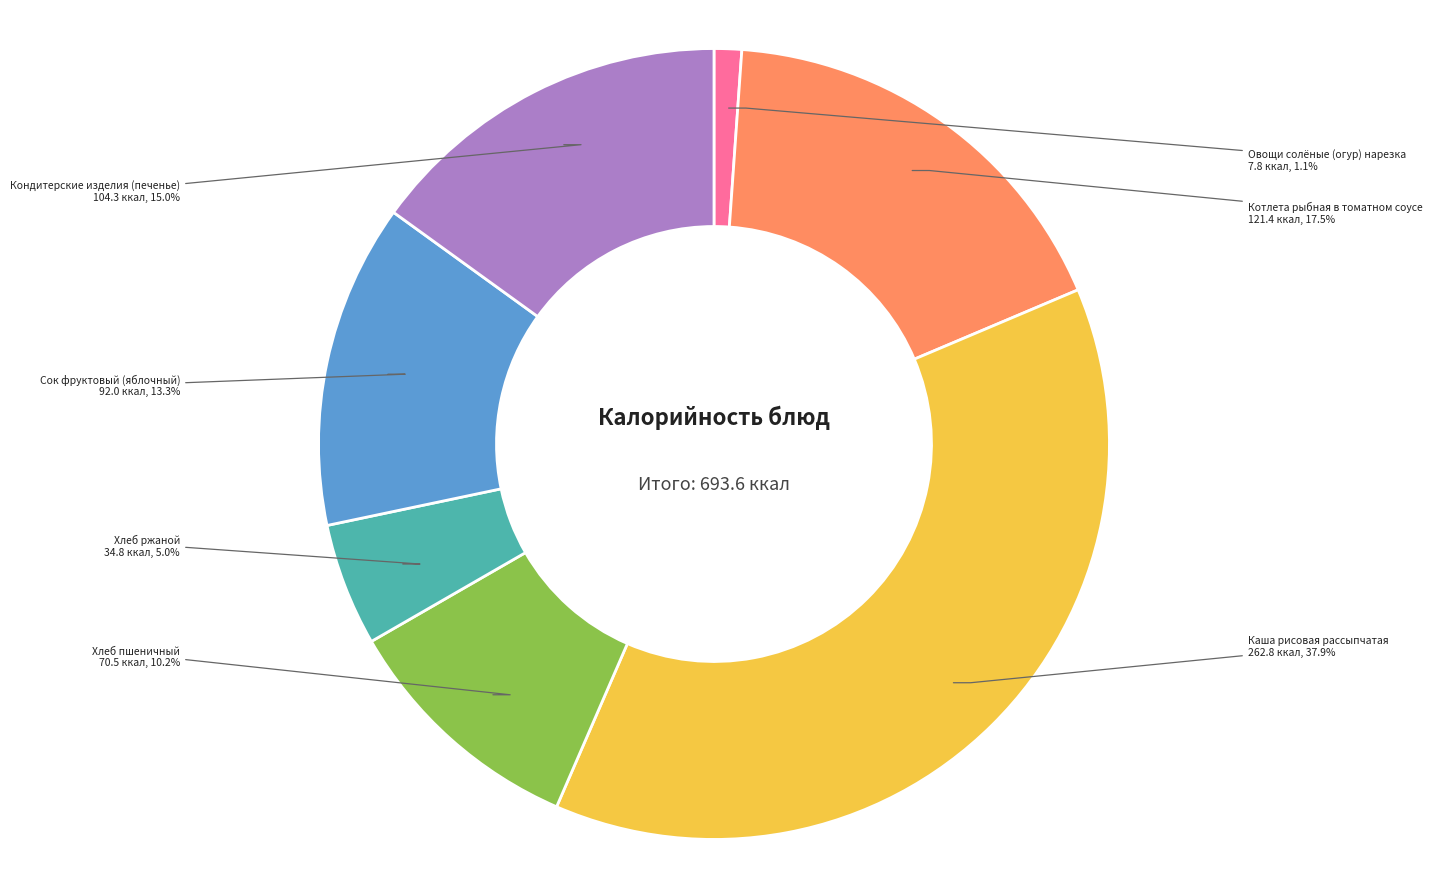

Which slice is the smallest?

Овощи солёные (огур) нарезка